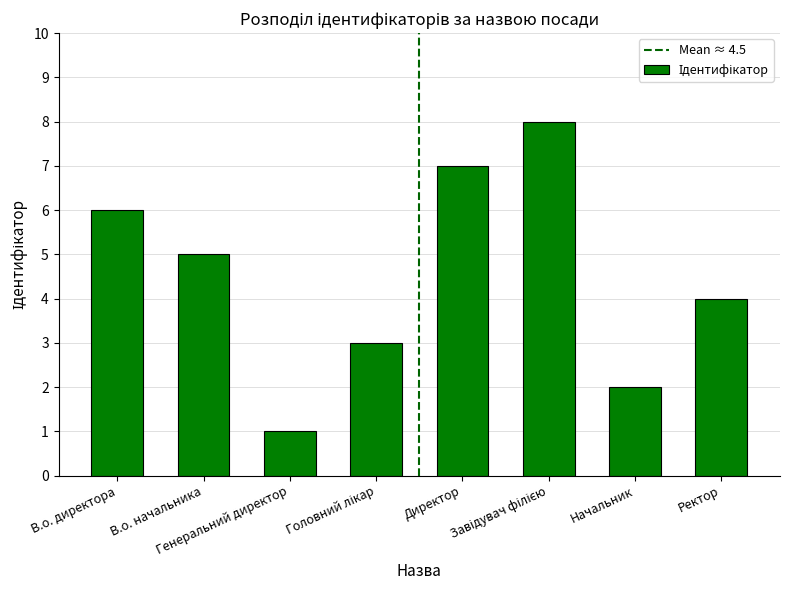

How many data points are less than 5?

4